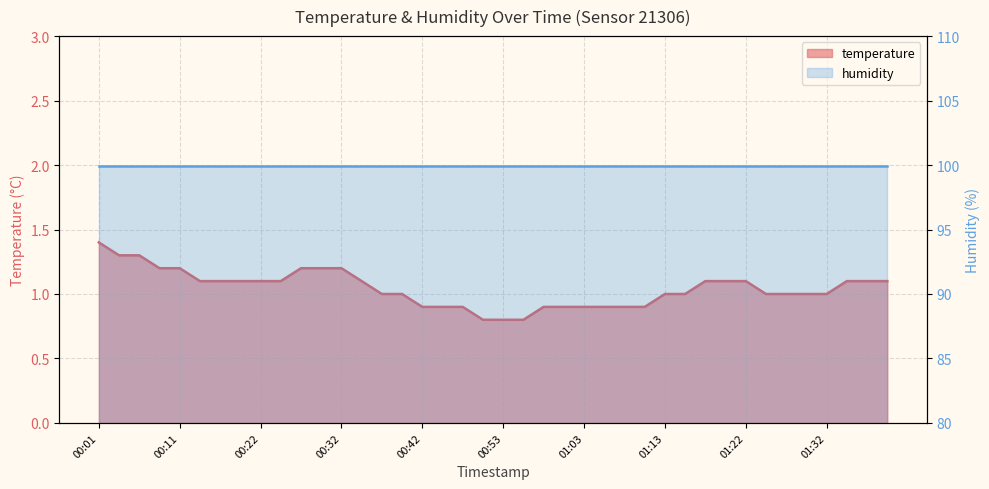

Which category has the lowest value across all series?

00:50